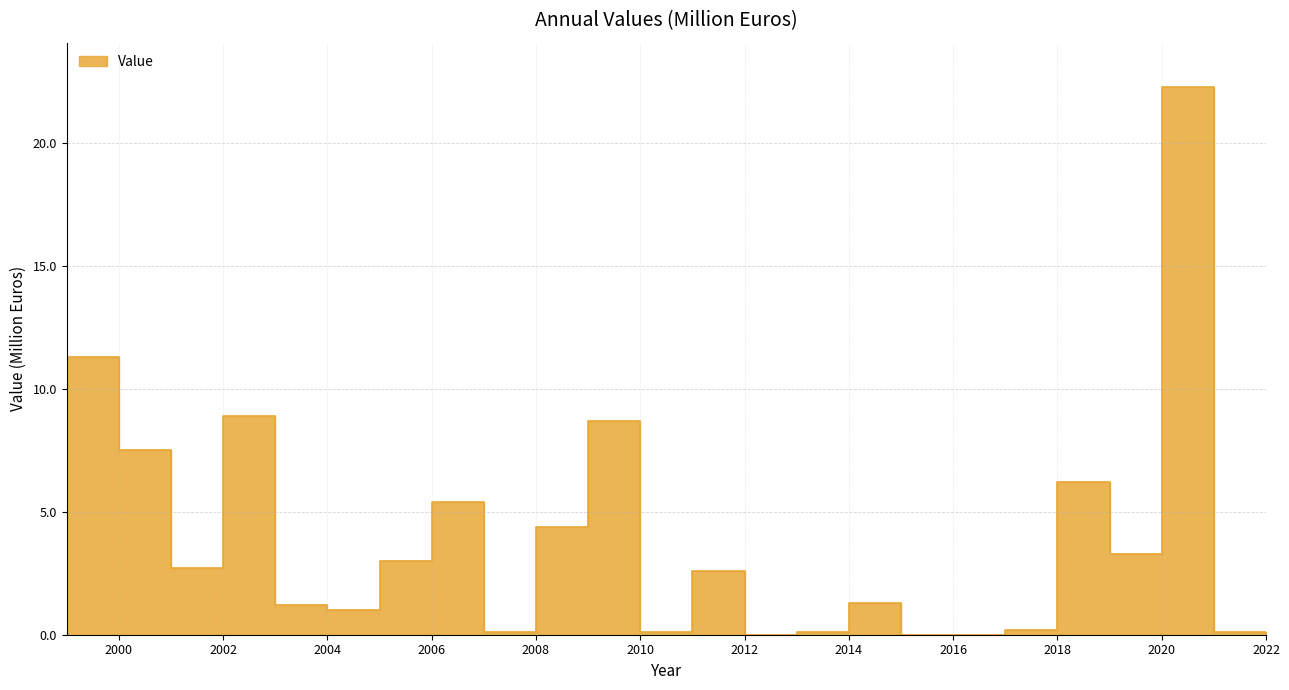

Where does the data first go above 2?

1999